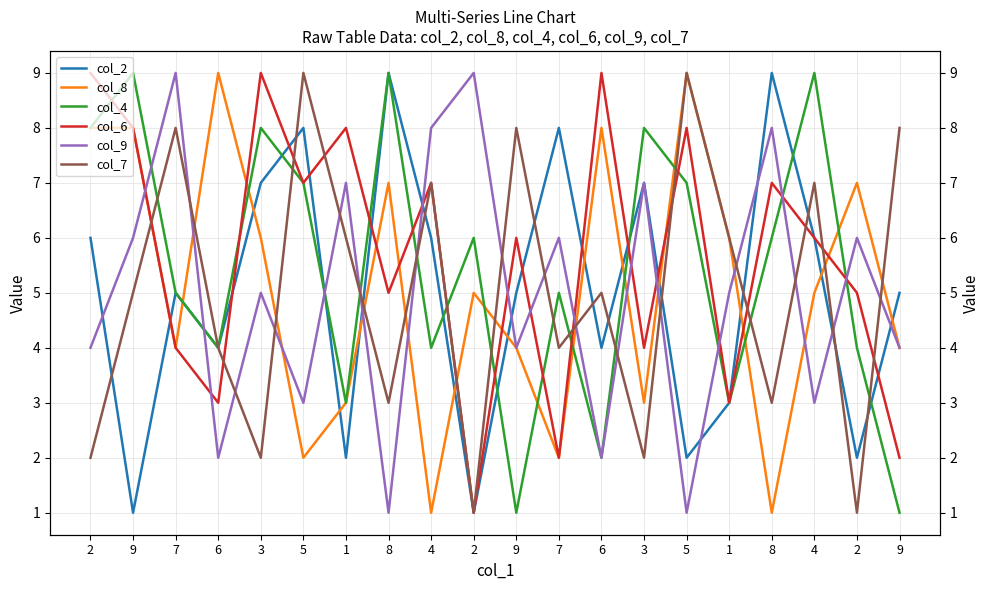

Reading right to left, list all the values displayed in this chart.

col_2: 5	2	6	9	3	2	7	4	8	5	1	6	9	2	8	7	4	5	1	6
col_8: 4	7	5	1	6	9	3	8	2	4	5	1	7	3	2	6	9	4	8	8
col_4: 1	4	9	6	3	7	8	2	5	1	6	4	9	3	7	8	4	5	9	8
col_6: 2	5	6	7	3	8	4	9	2	6	1	7	5	8	7	9	3	4	8	9
col_9: 4	6	3	8	5	1	7	2	6	4	9	8	1	7	3	5	2	9	6	4
col_7: 8	1	7	3	6	9	2	5	4	8	1	7	3	6	9	2	4	8	5	2